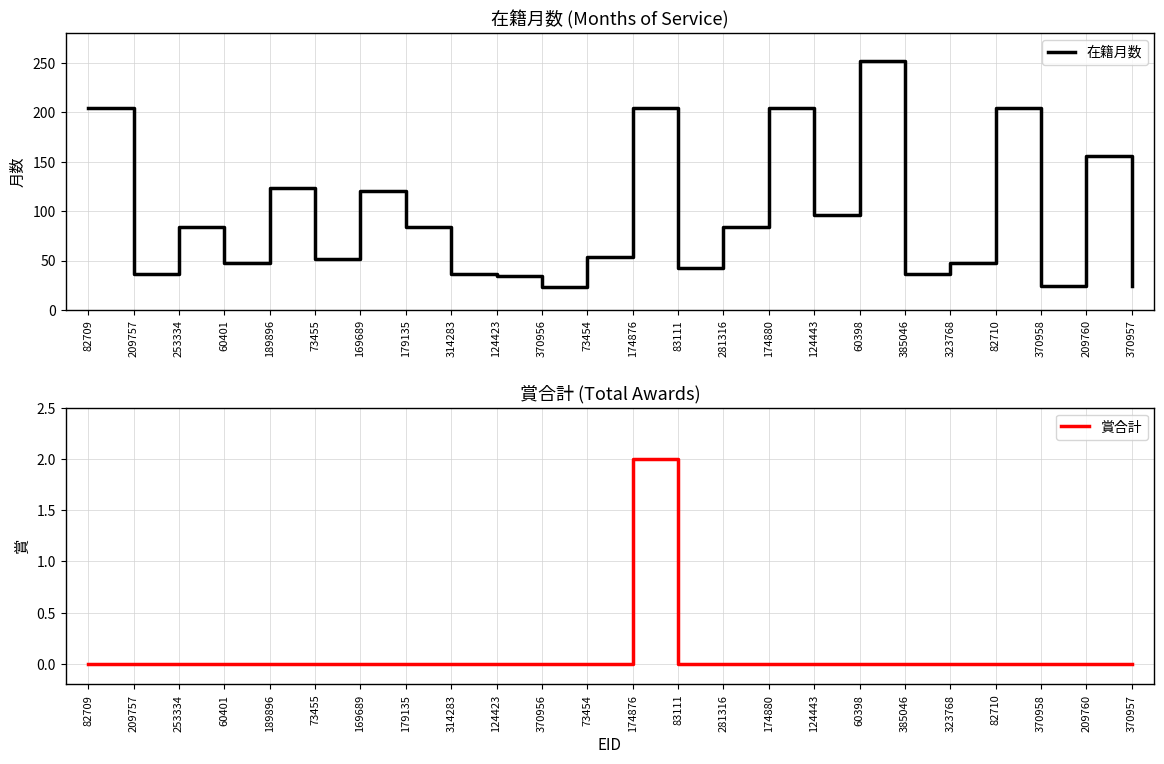

What is the sum of the 在籍月数 values at 370958 and 169689?

144